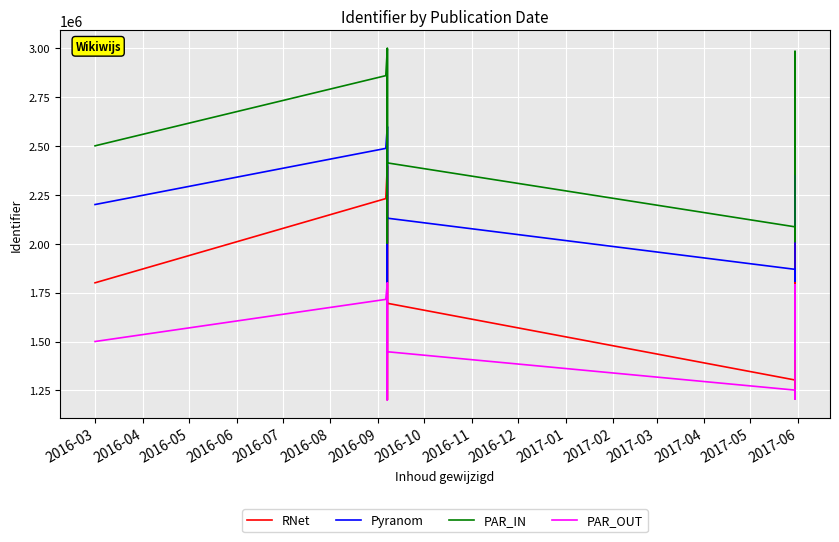

What is the value of the RNet point at the 19th from the left?

2379394.7